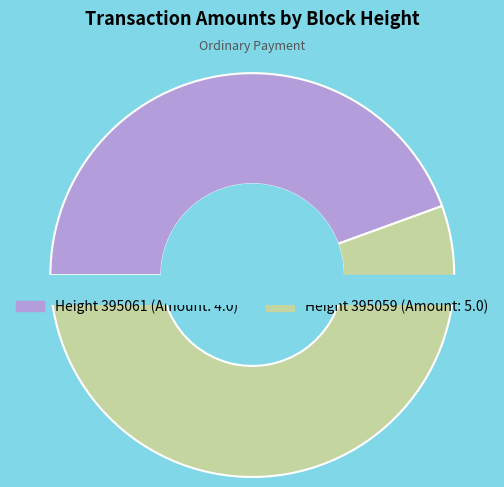

The 395061 slice represents 31% of the pie. True or false?

False